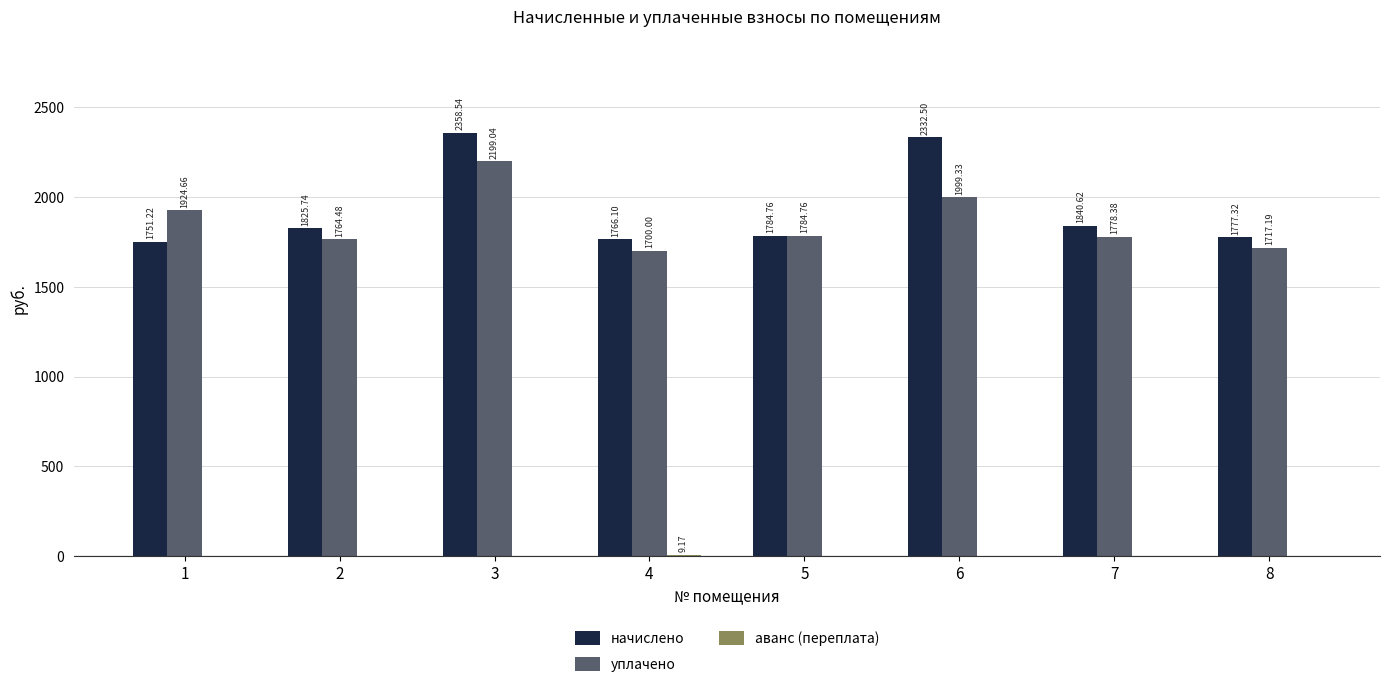

What is the sum of all уплачено values?

14867.8